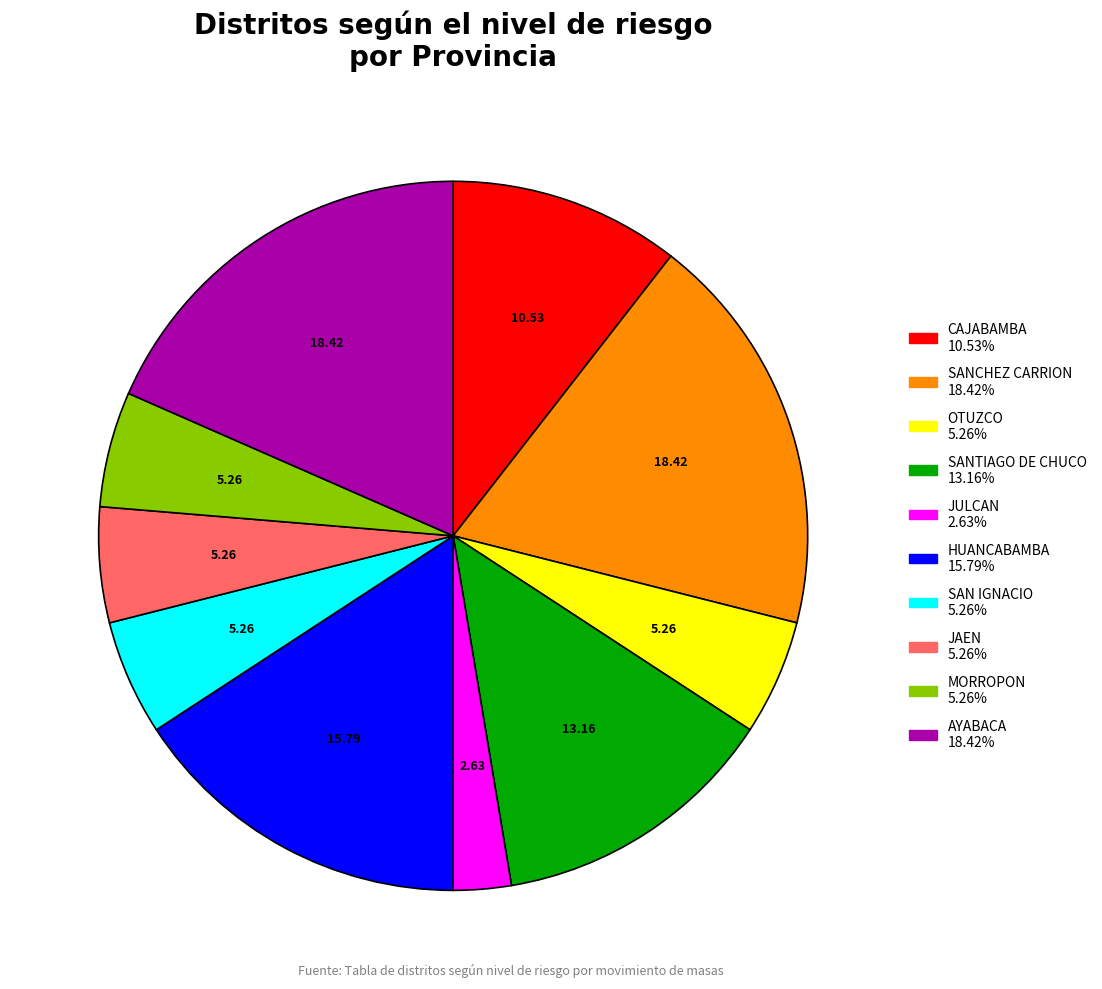

Is CAJABAMBA the majority of the pie?

No